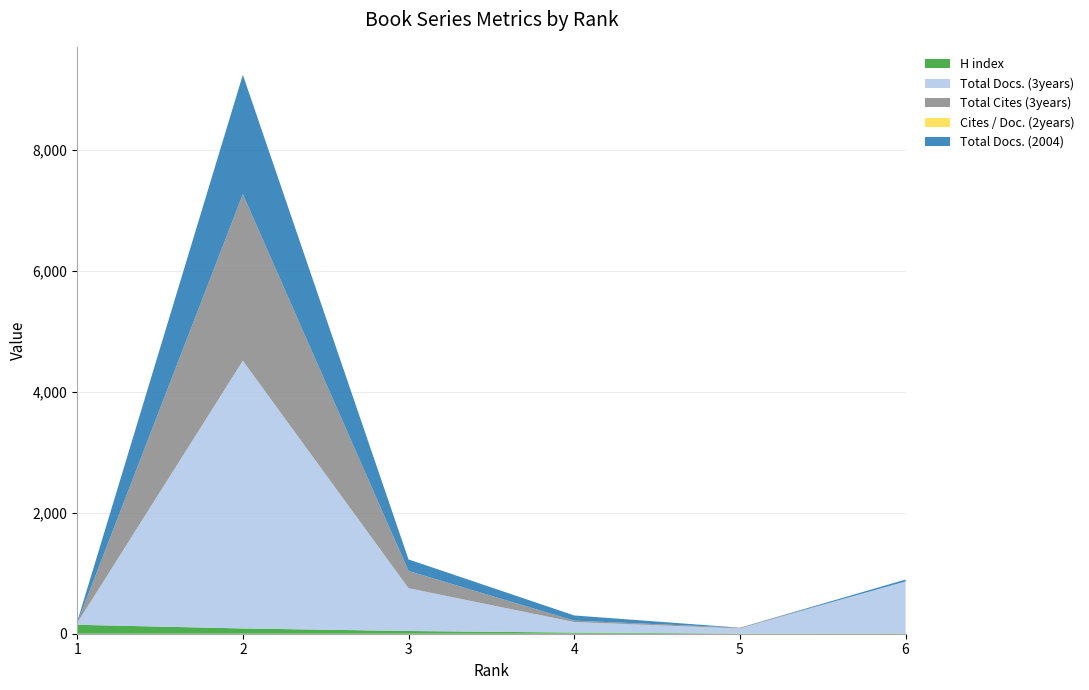

Reading left to right, transcribe all the data shown in this chart.

H index: 148	87	45	19	5	6
Total Docs. (3years): 28	4428	708	174	82	859
Total Cites (3years): 0	2755	285	23	13	0
Cites / Doc. (2years): 0	0	0	0	0	0
Total Docs. (2004): 18	1974	191	86	0	31